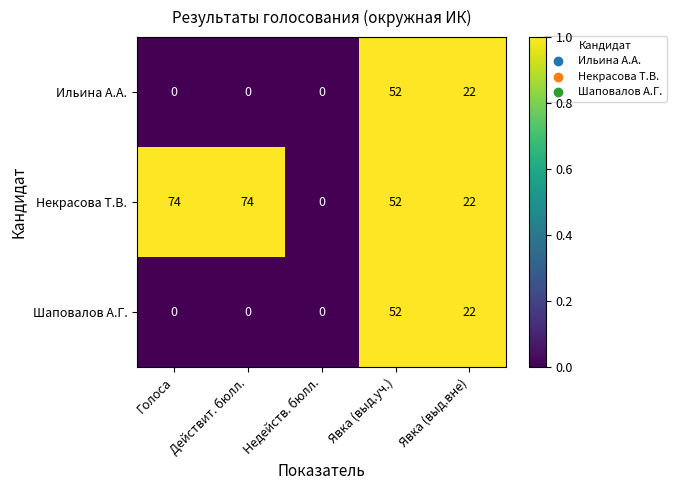

The value of Некрасова Т.В. at Явка (выд.уч.) is 30. True or false?

False